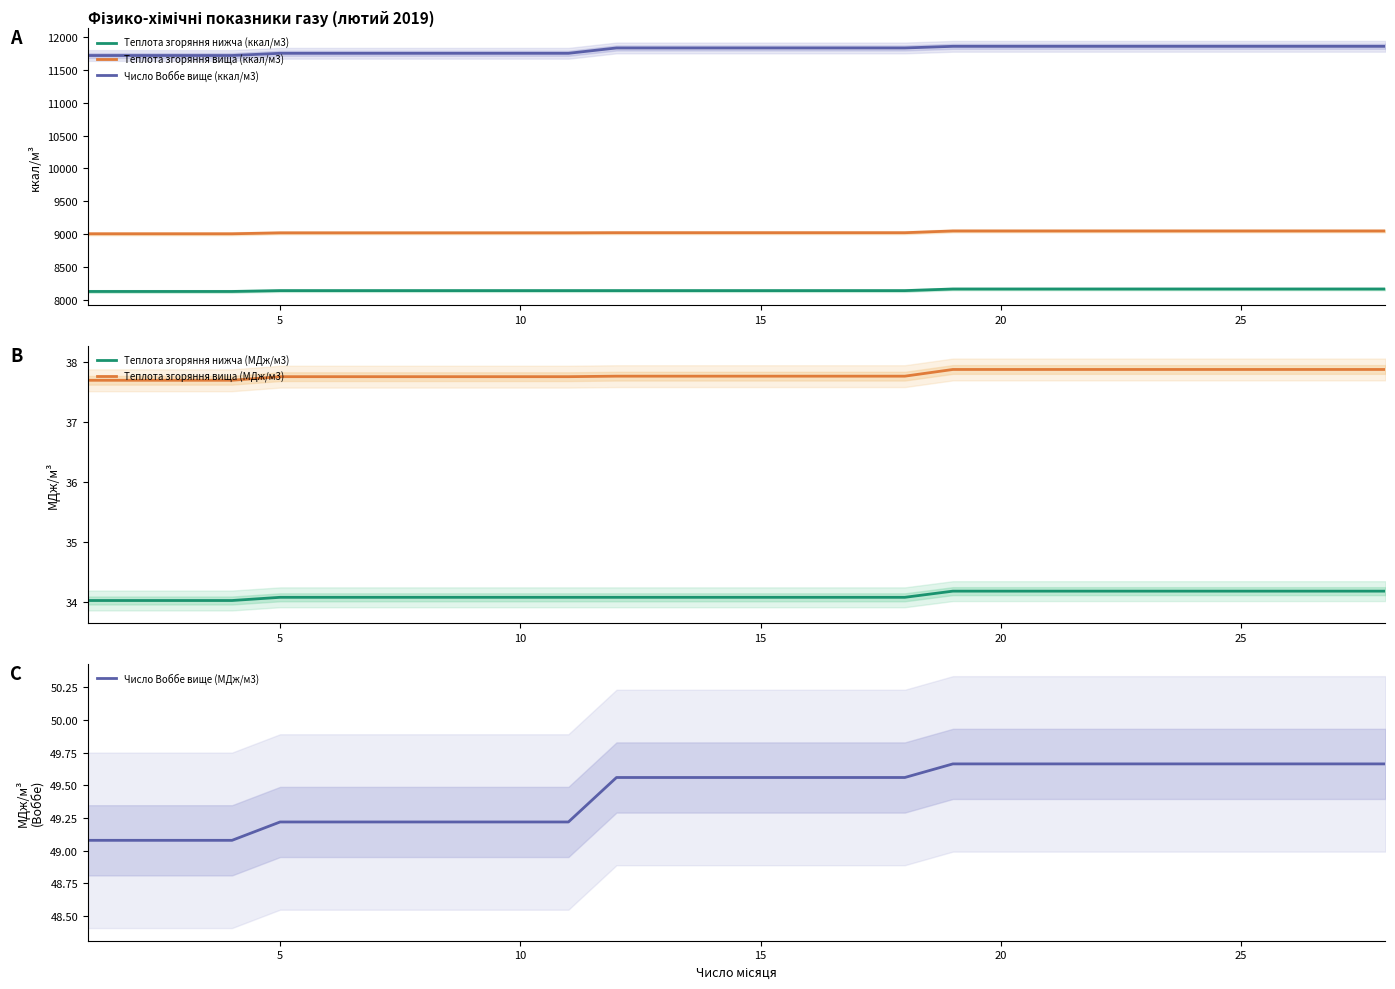

True or false: Теплота згоряння вища (ккал/м3) and Теплота згоряння нижча (МДж/м3) intersect in this chart.

False